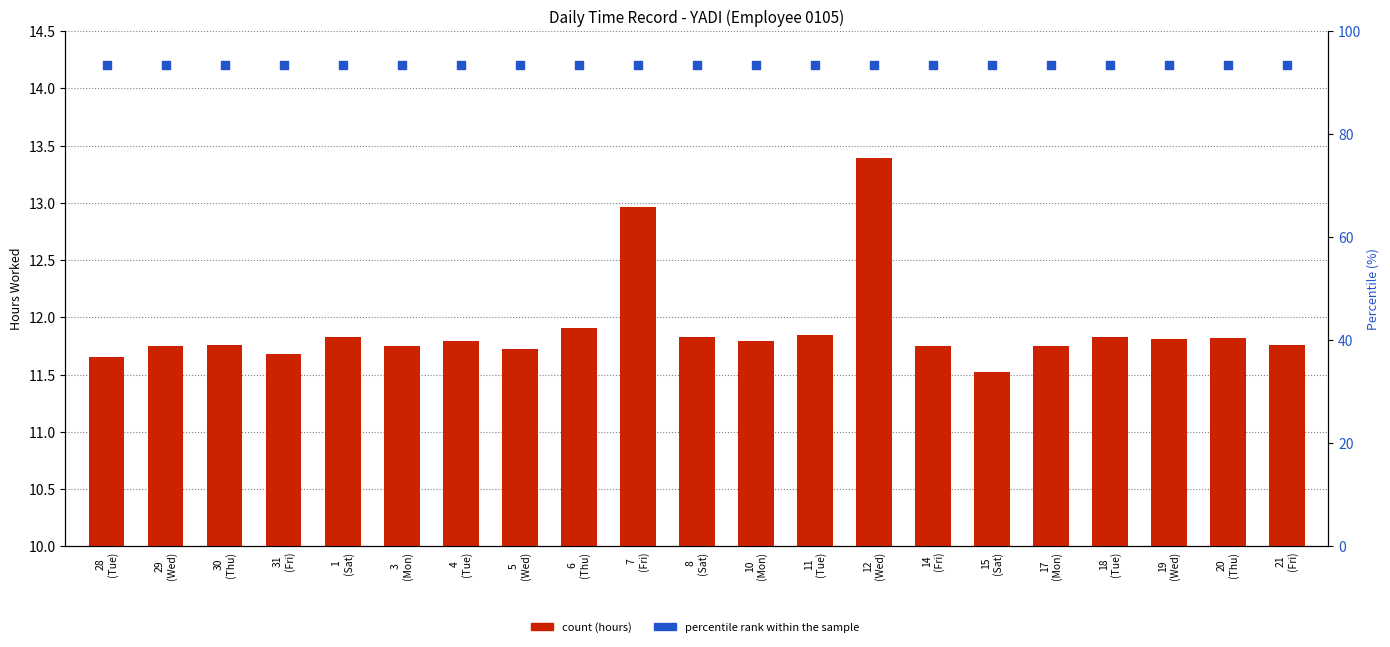

At how many categories does at least one series exceed 13?

21